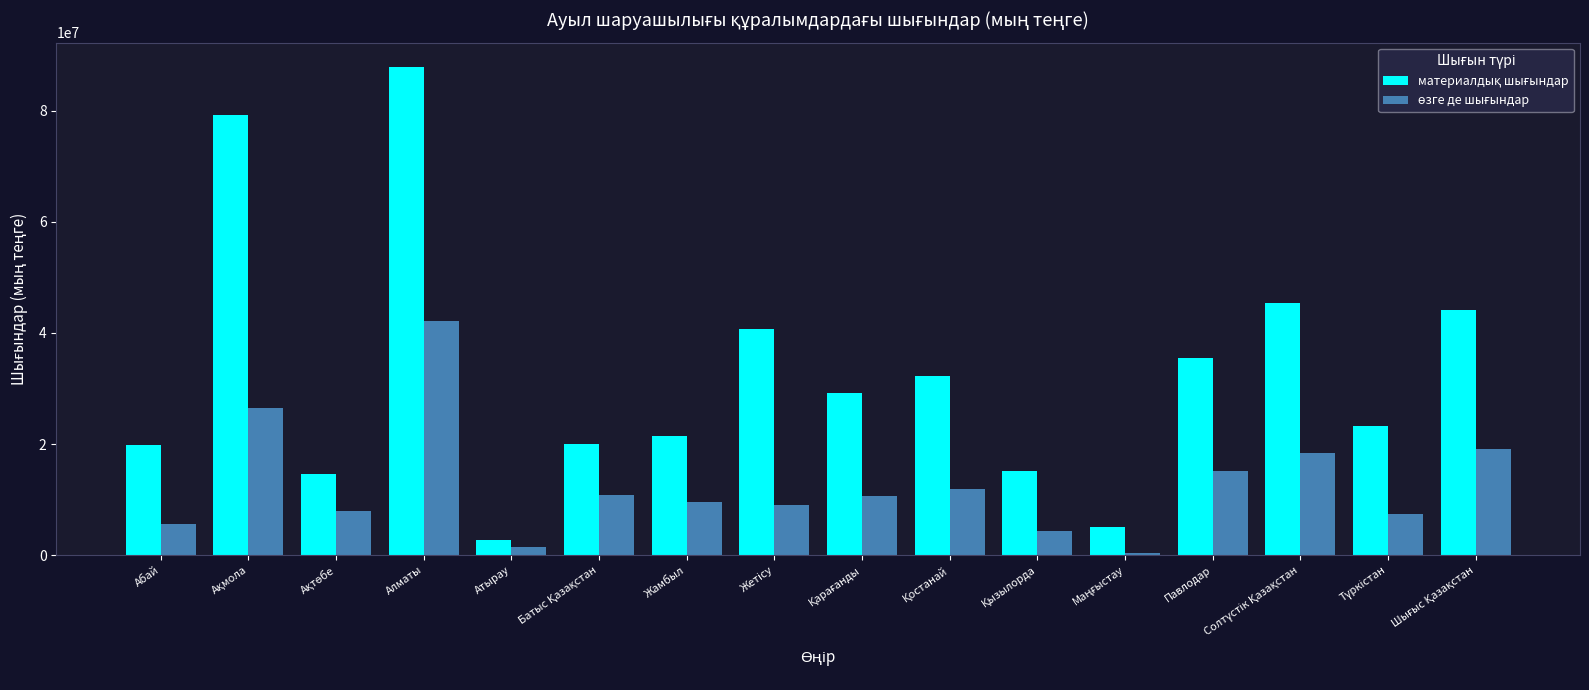

What is the difference between the highest and lowest values at Алматы?

45718822